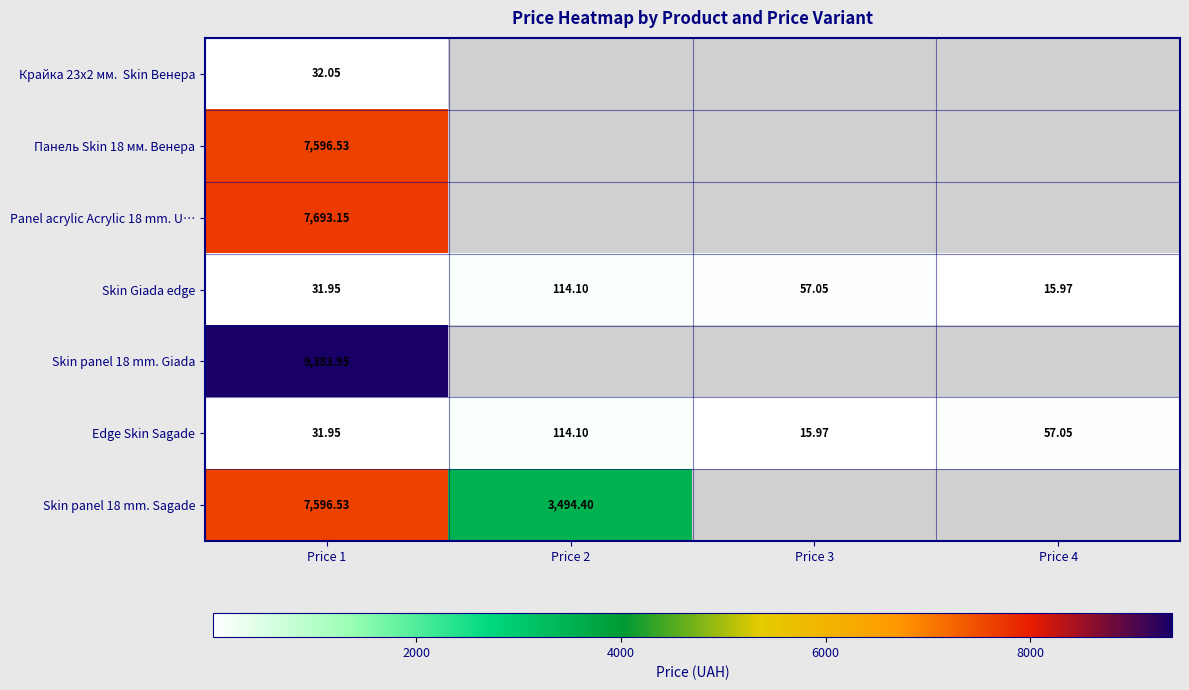

Is the value of Edge Skin Sagade at Price 4 greater than the value of Skin Giada edge at Price 4?

Yes